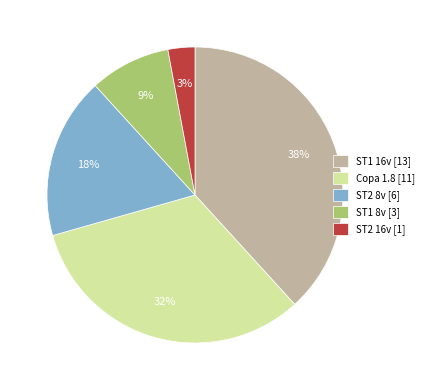

To the nearest percent, what is the average slice percentage?

20%